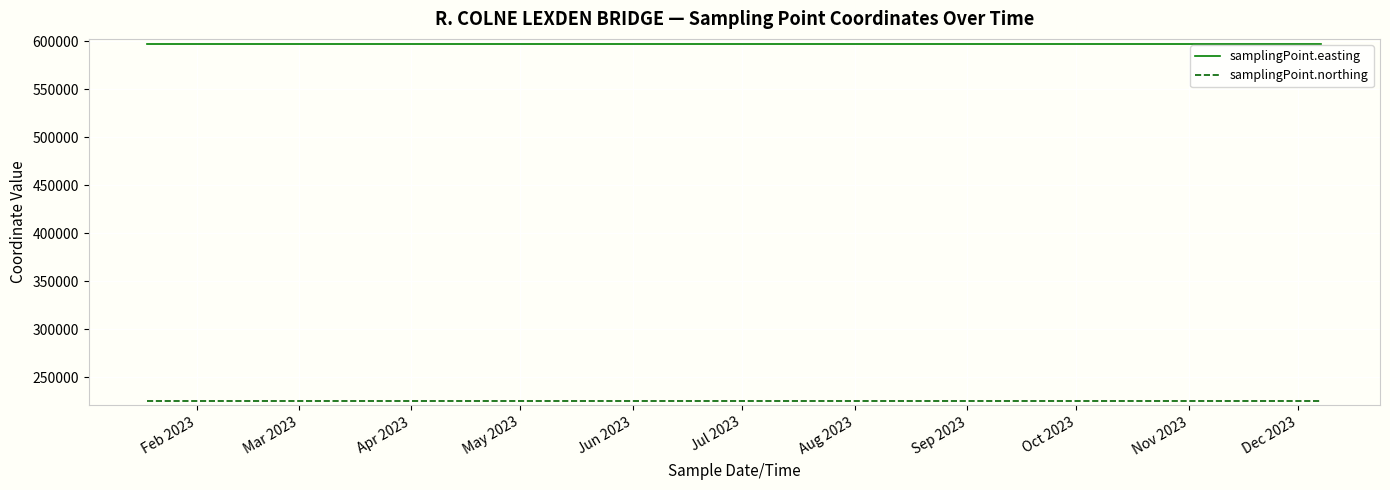

True or false: samplingPoint.northing and samplingPoint.easting intersect in this chart.

False